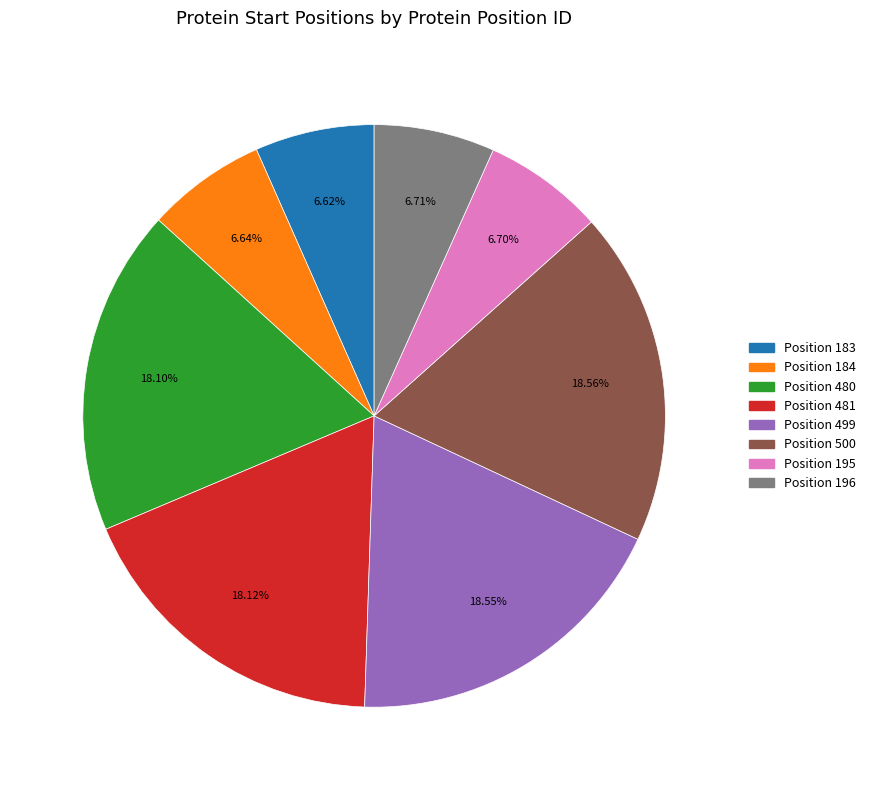

To the nearest percent, what is the average slice percentage?

12%